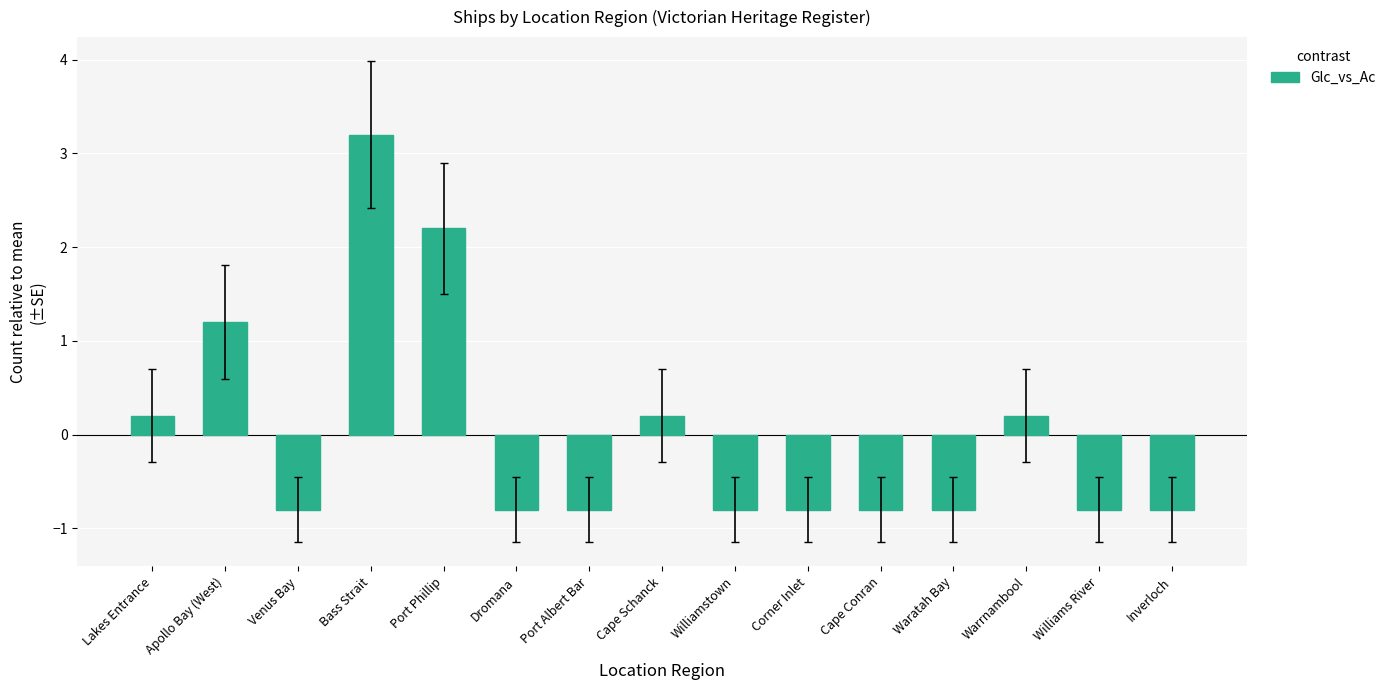

Does the chart contain stacked bars?

No